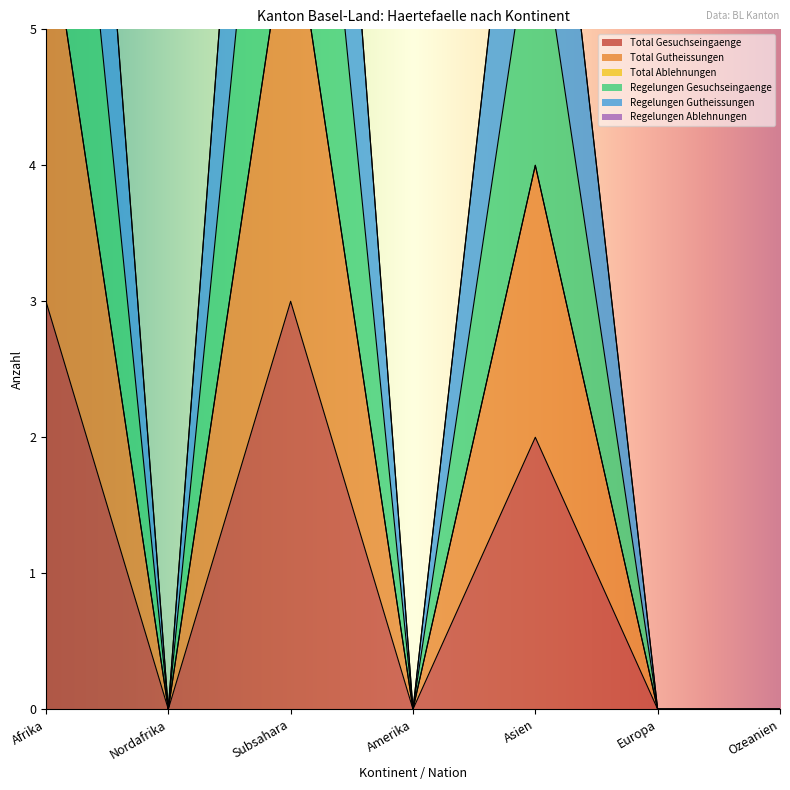

The value of Total Gesuchseingaenge at Amerika is -2. True or false?

False